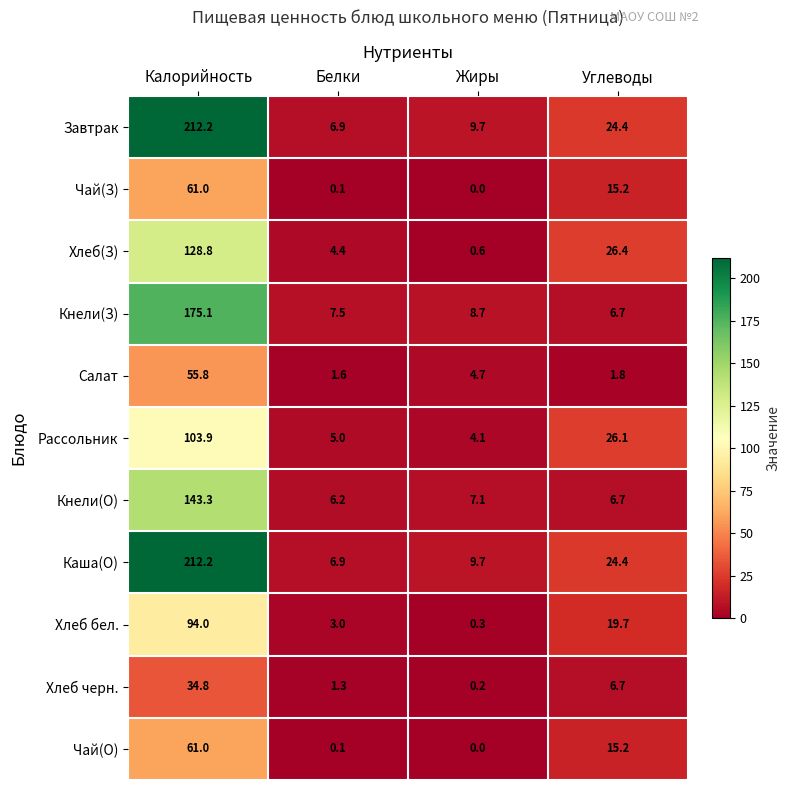

List the labels in order of Каша(О) value, largest first.

Калорийность, Углеводы, Жиры, Белки